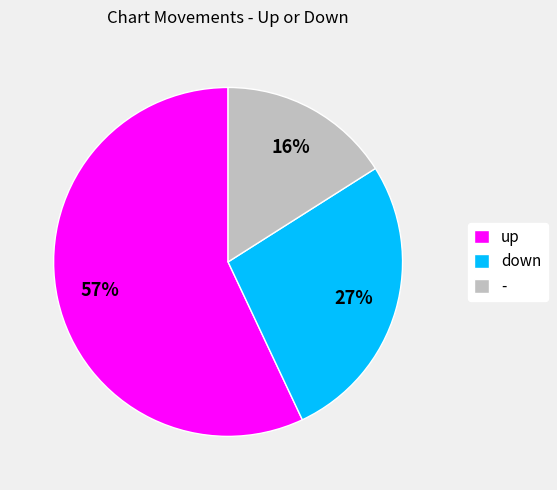

How many slices are in this pie chart?

3